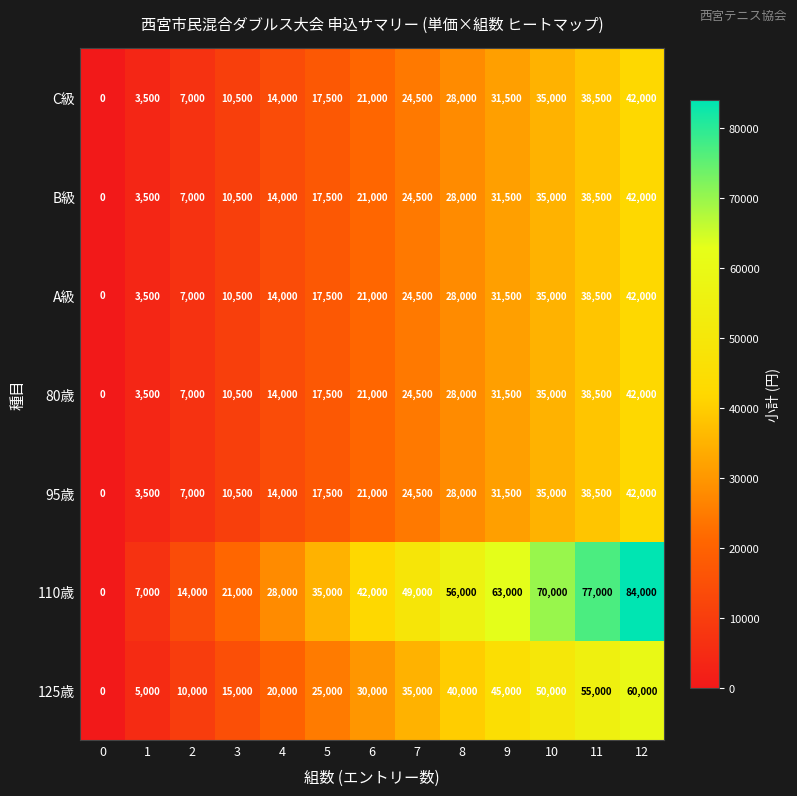

The value of 125歳 at 5 is 25000. True or false?

True